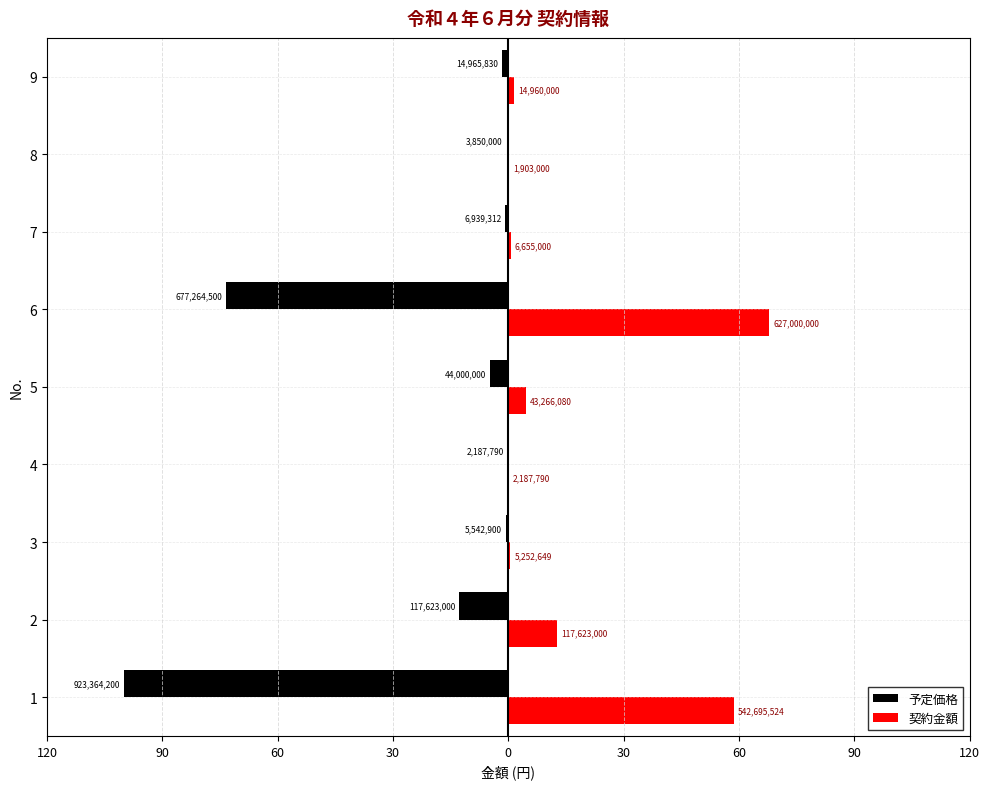

What are all the series names shown in the legend?

予定価格, 契約金額